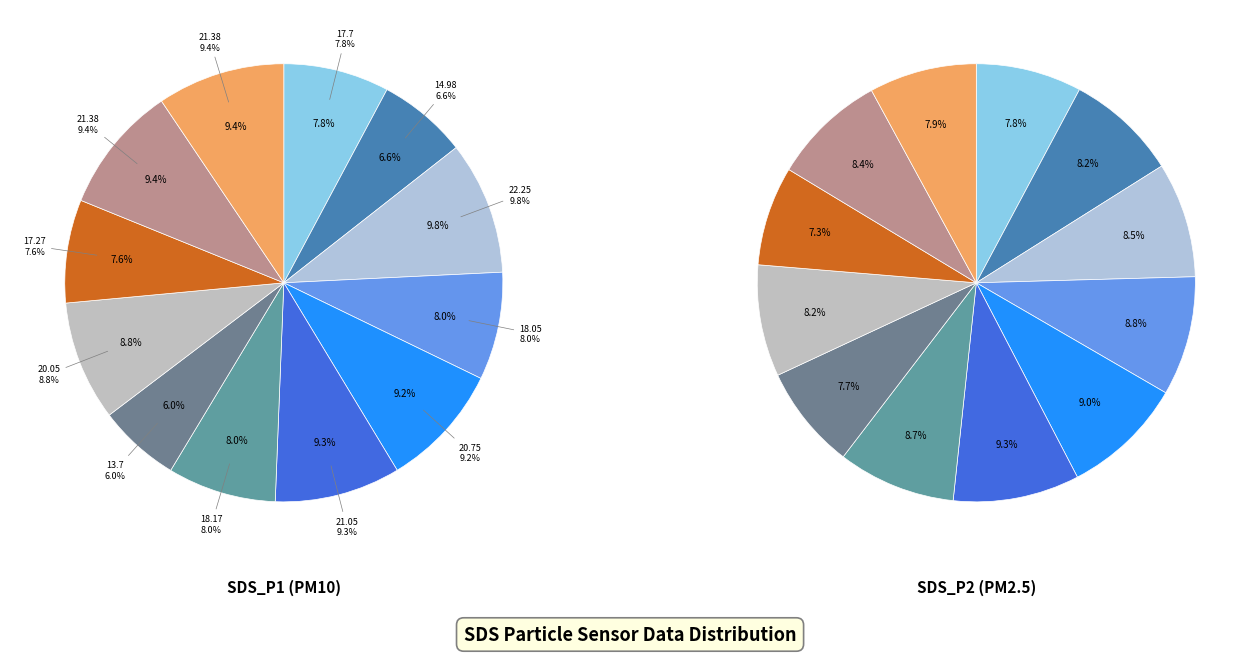

To the nearest percent, what is the average slice percentage?

8%